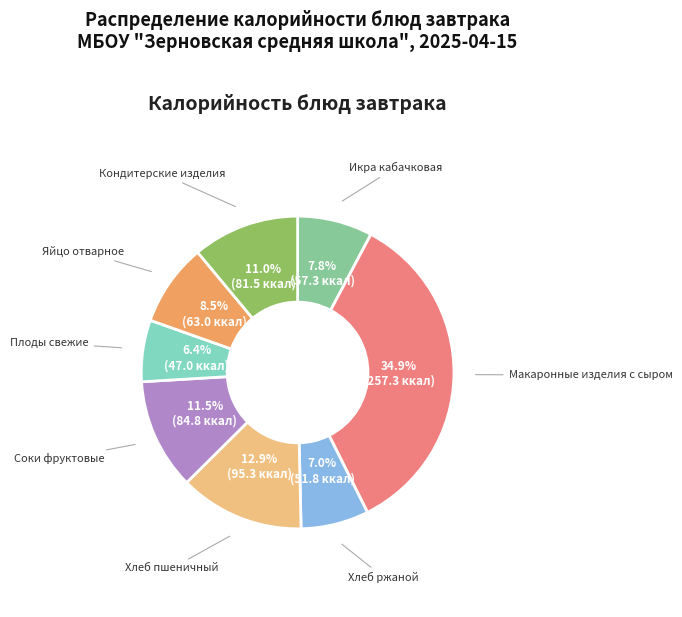

Is the sum of Хлеб пшеничный and Кондитерские изделия greater than half?

No